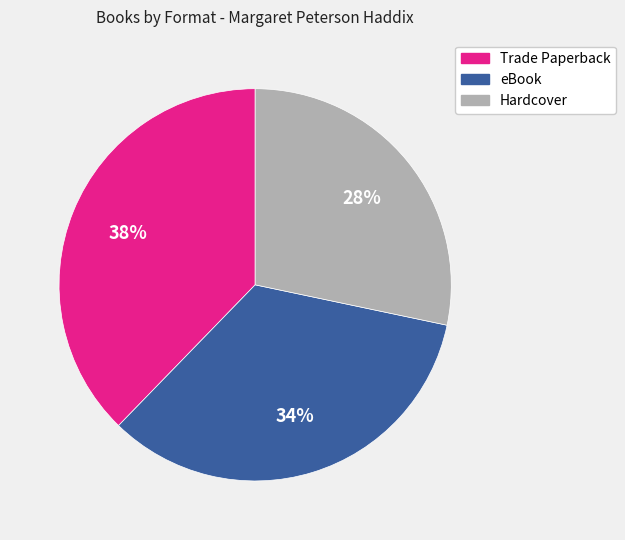

What percentage is the Hardcover slice, to the nearest percent?

28%